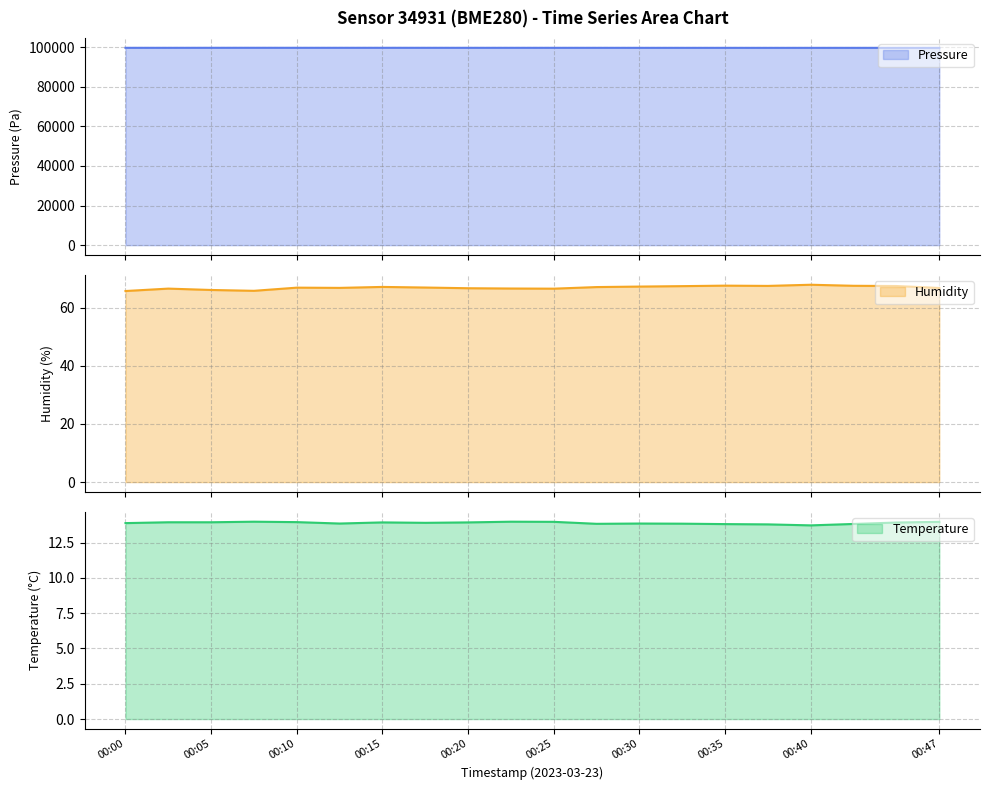

At which category does humidity reach its first local peak?

00:03